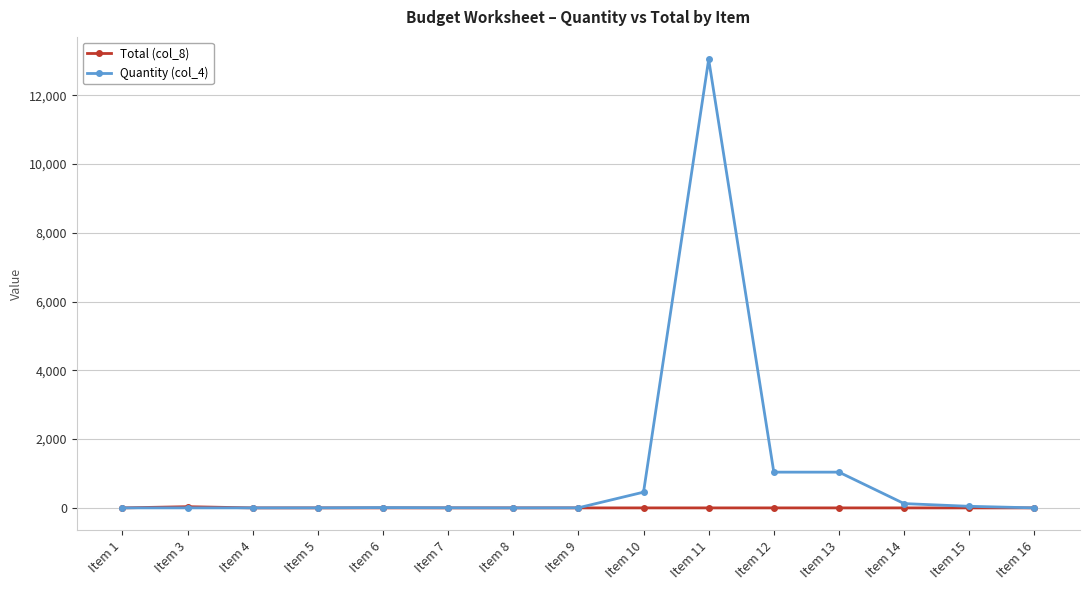

What is the total value across all series at Item 9?

3